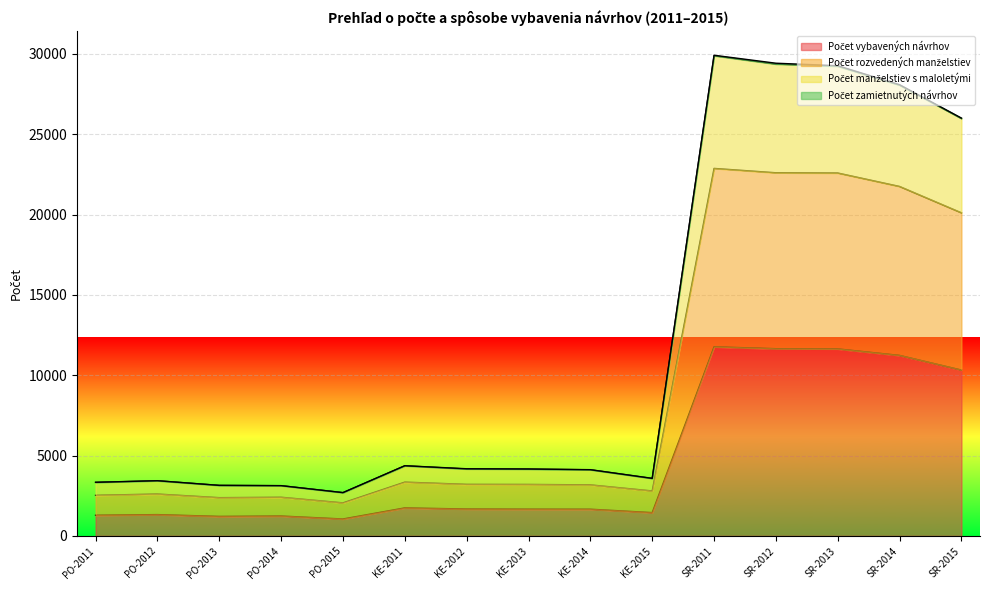

Which series has the largest total across all categories?

Počet manželstiev s maloletými